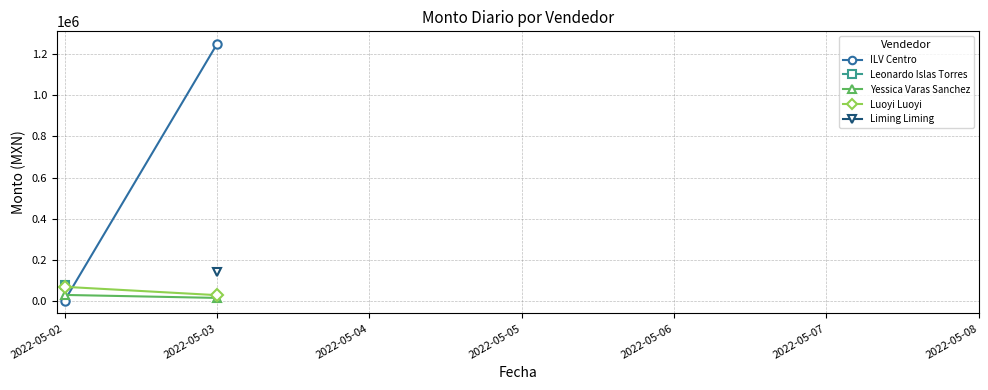

Is the value of Yessica Varas Sanchez at 2022-05-03 greater than the value of Luoyi Luoyi at 2022-05-03?

No